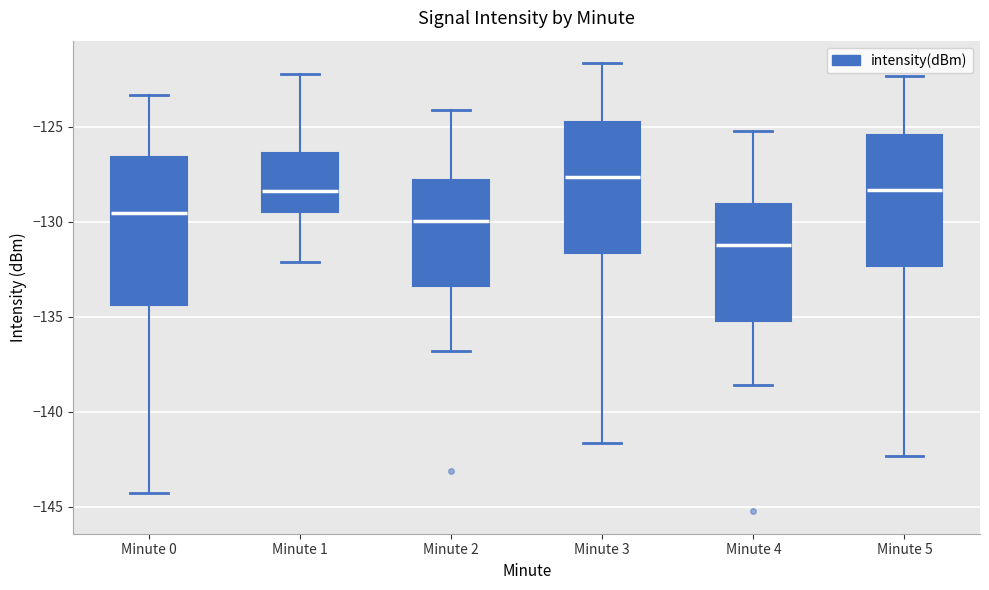

Where is the lower edge of the box for Minute 3 on the y-axis? The values are not printed on the chart, so give them approximately, as read against the axis.

-131.5